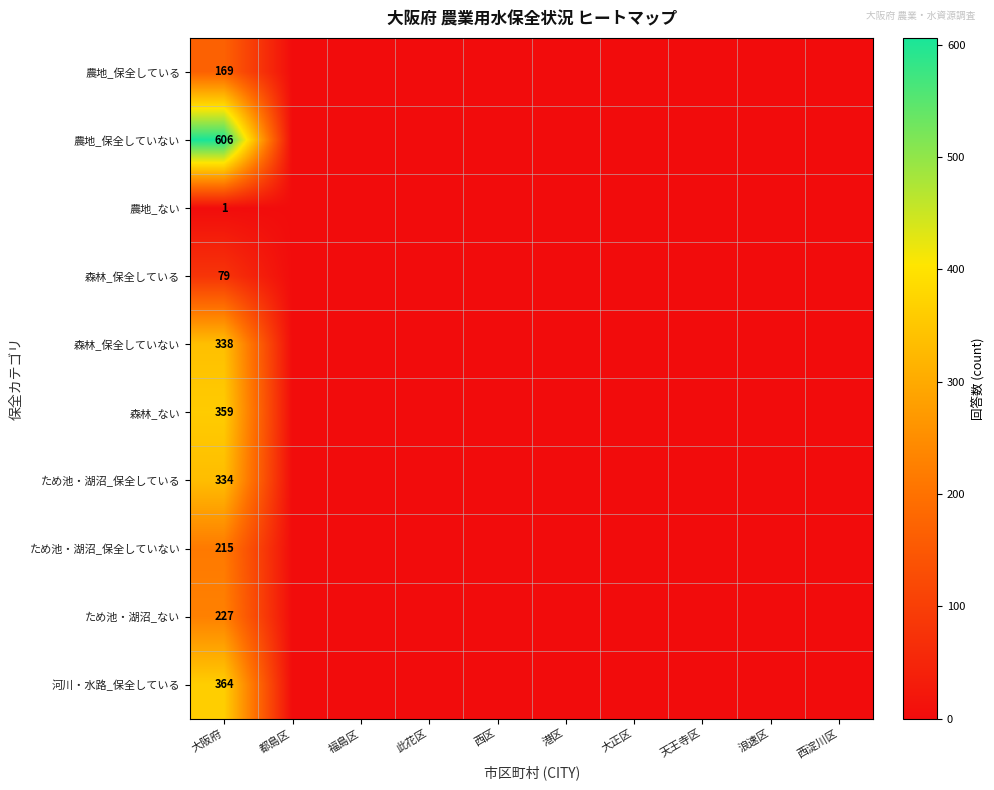

The value of ため池・湖沼_保全していない at 大阪府 is 103. True or false?

False